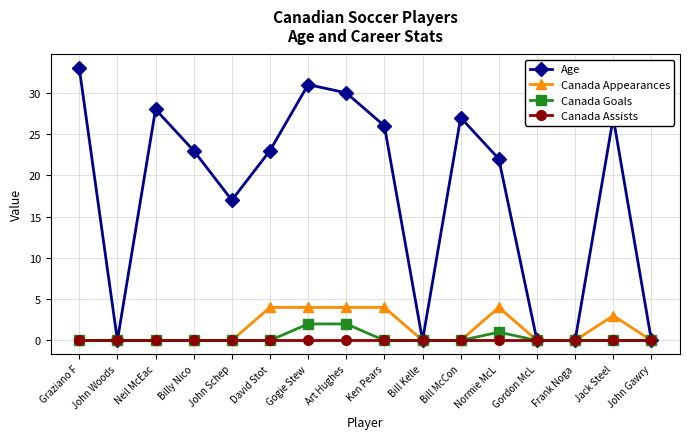

Does the chart display data point markers on the line(s)?

Yes